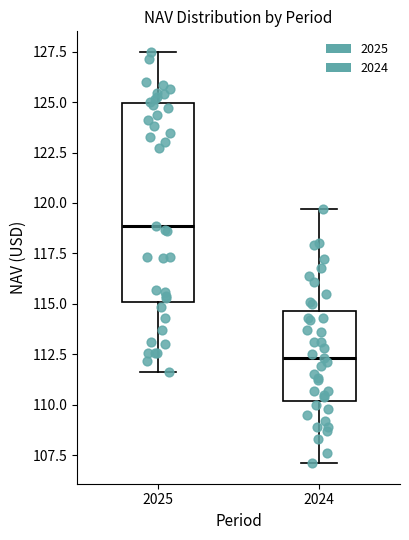

Which box is the tallest, from its lower edge to its upper edge?

2025